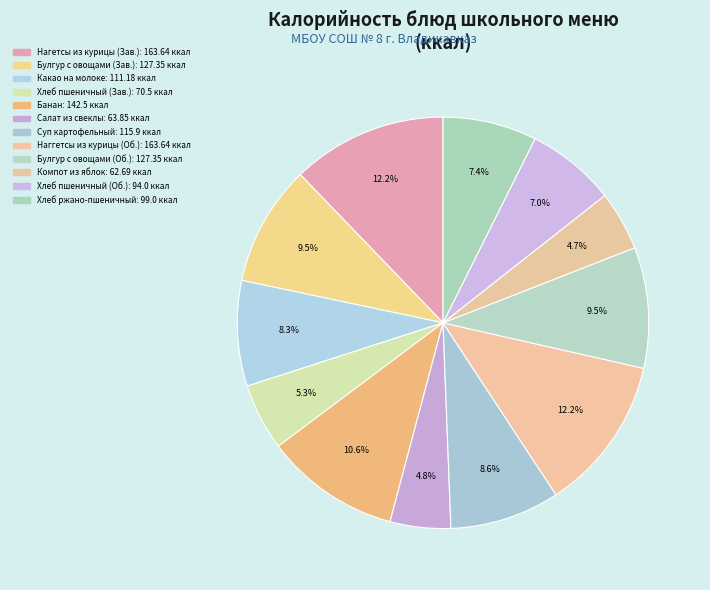

How many slices are in this pie chart?

12